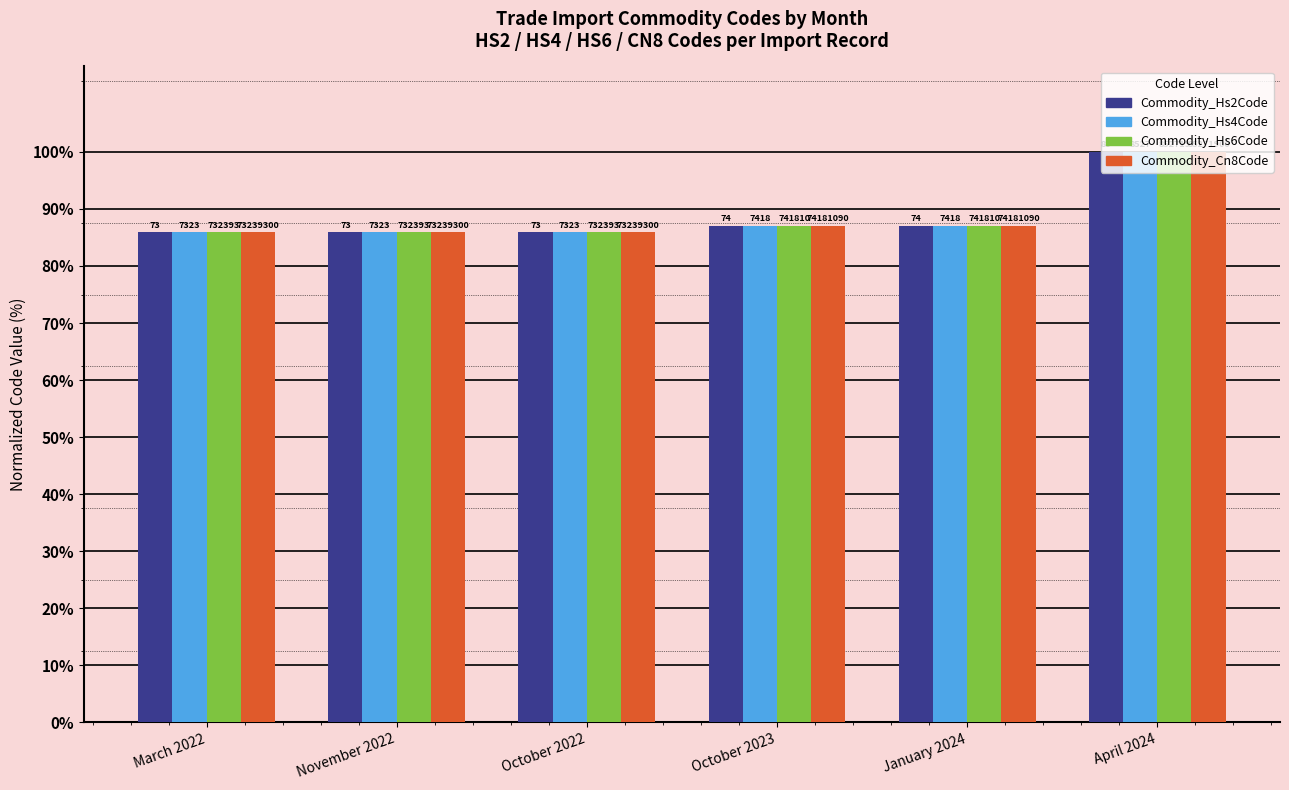

What position from the right is November 2022?

5